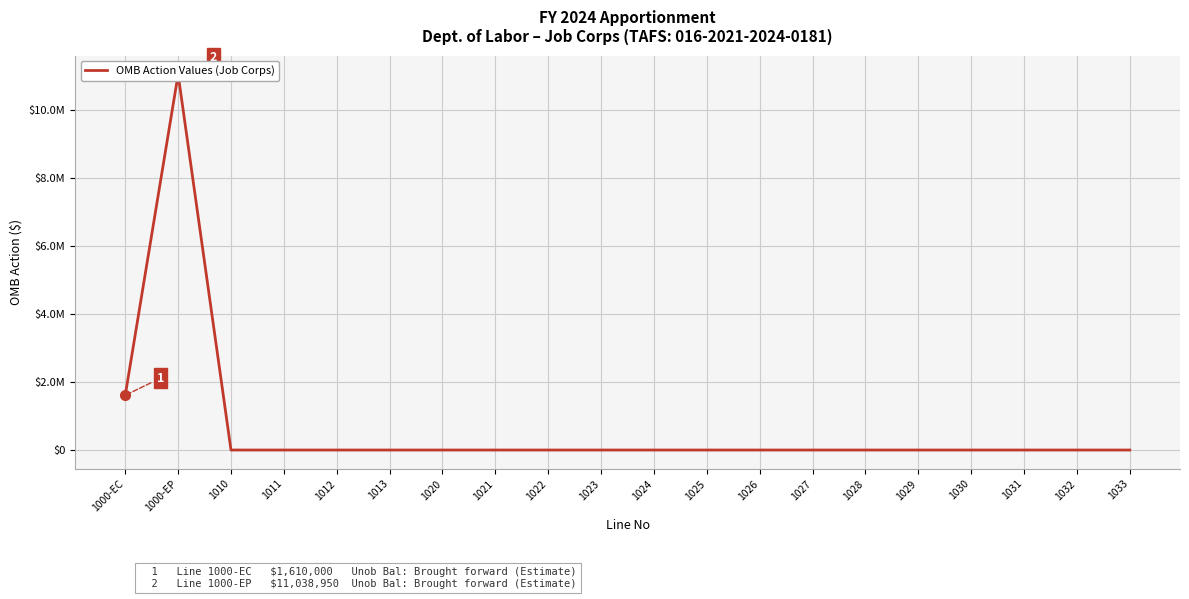

Where is the data nearest to the value 5519475?

1000-EC